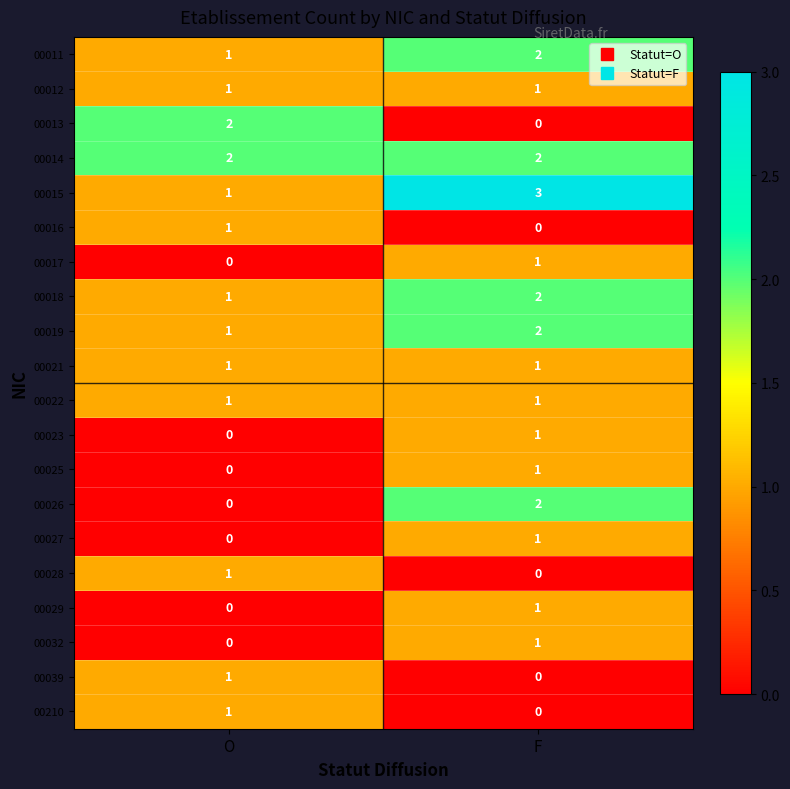

What is the sum of the 00015 values at F and O?

4